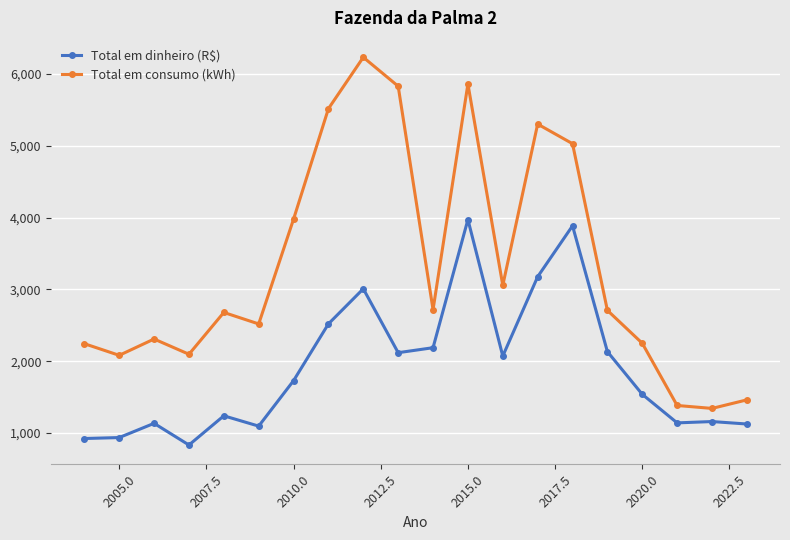

Count the number of categories in the chart.

20